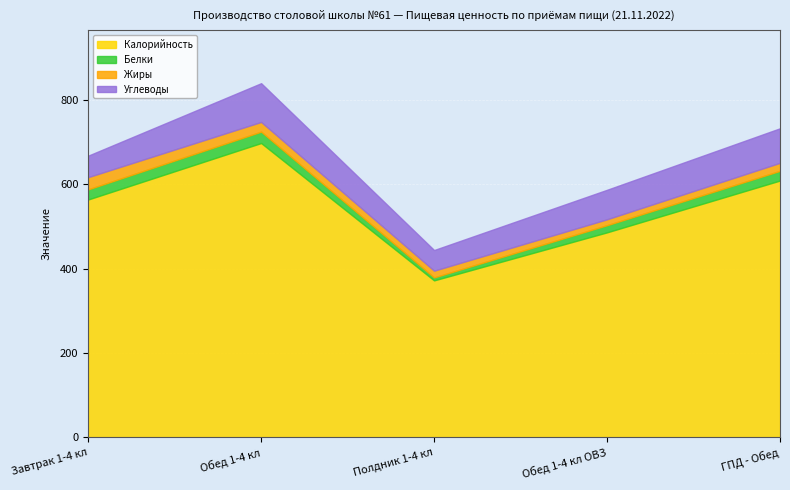

What is the highest value of the Калорийность series?

698